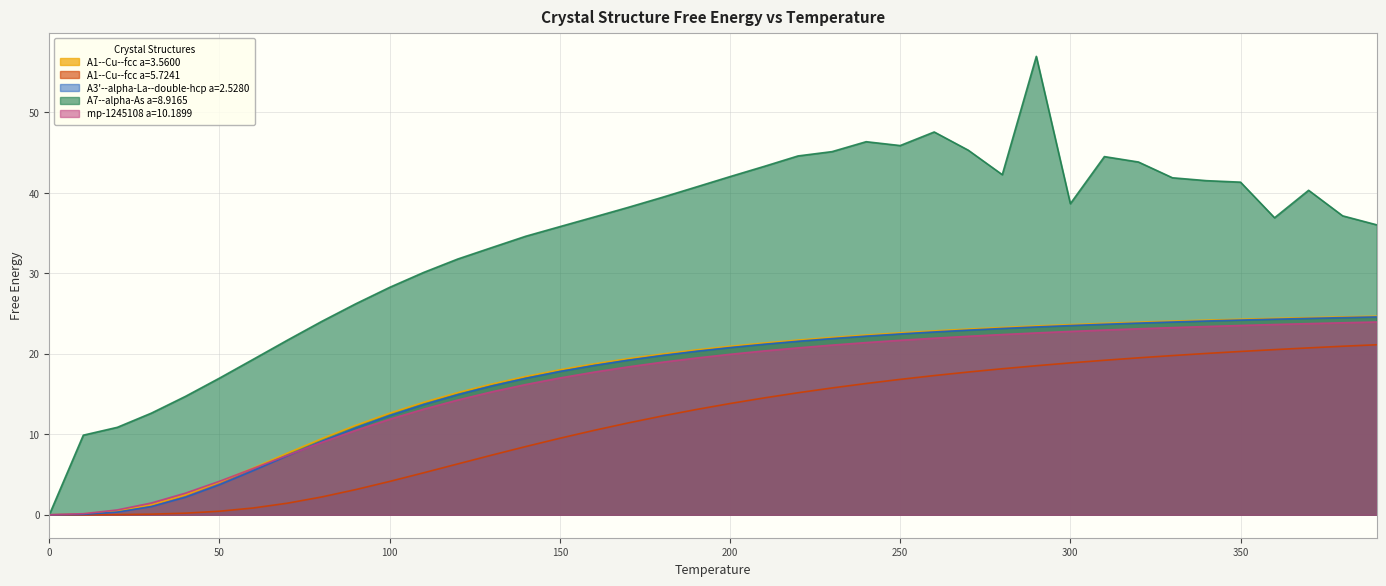

What is the difference between the mp-1245108 a=10.1899 values at 10 and 200?

19.8